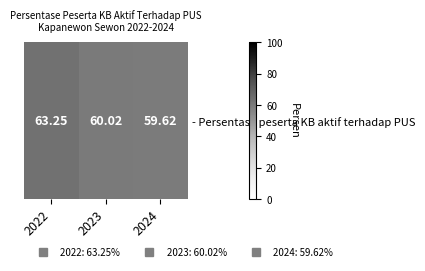

What is the difference between the values at 2024 and 2022?

3.6